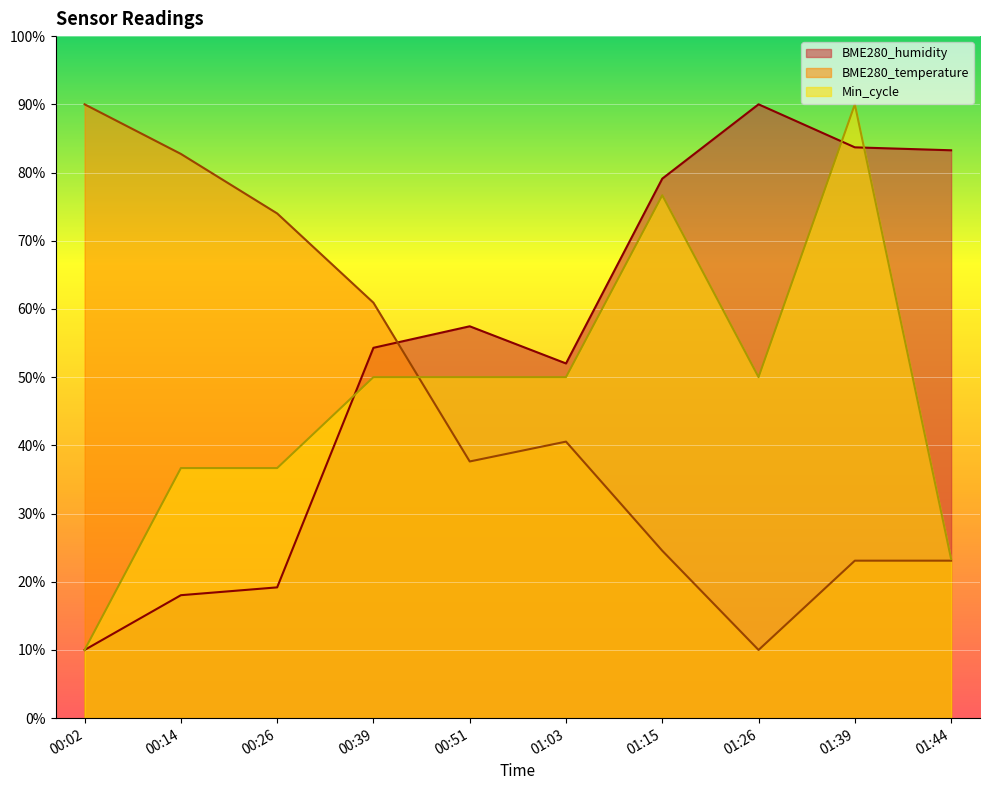

Where do BME280_humidity and BME280_temperature first cross each other?

00:39 and 00:51